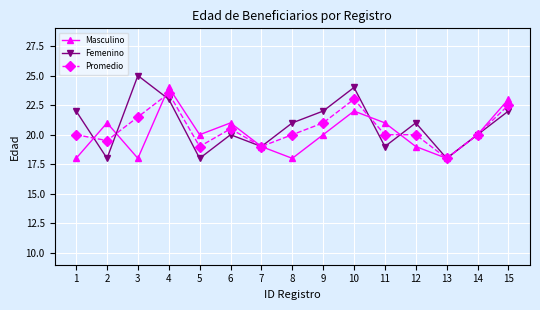

True or false: Promedio has more than 1 interior local peaks.

True